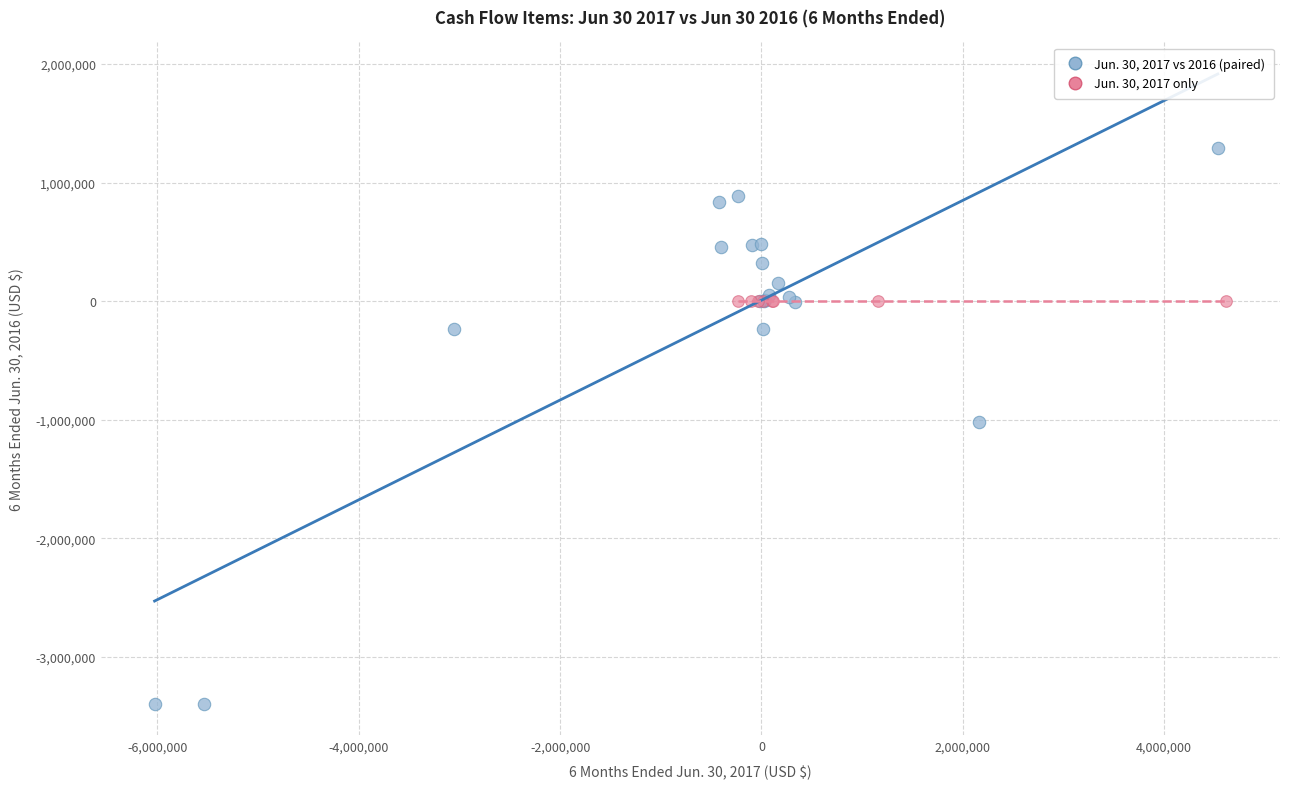

Which series contains the highest Y value?

Jun. 30, 2017 vs 2016 (paired)